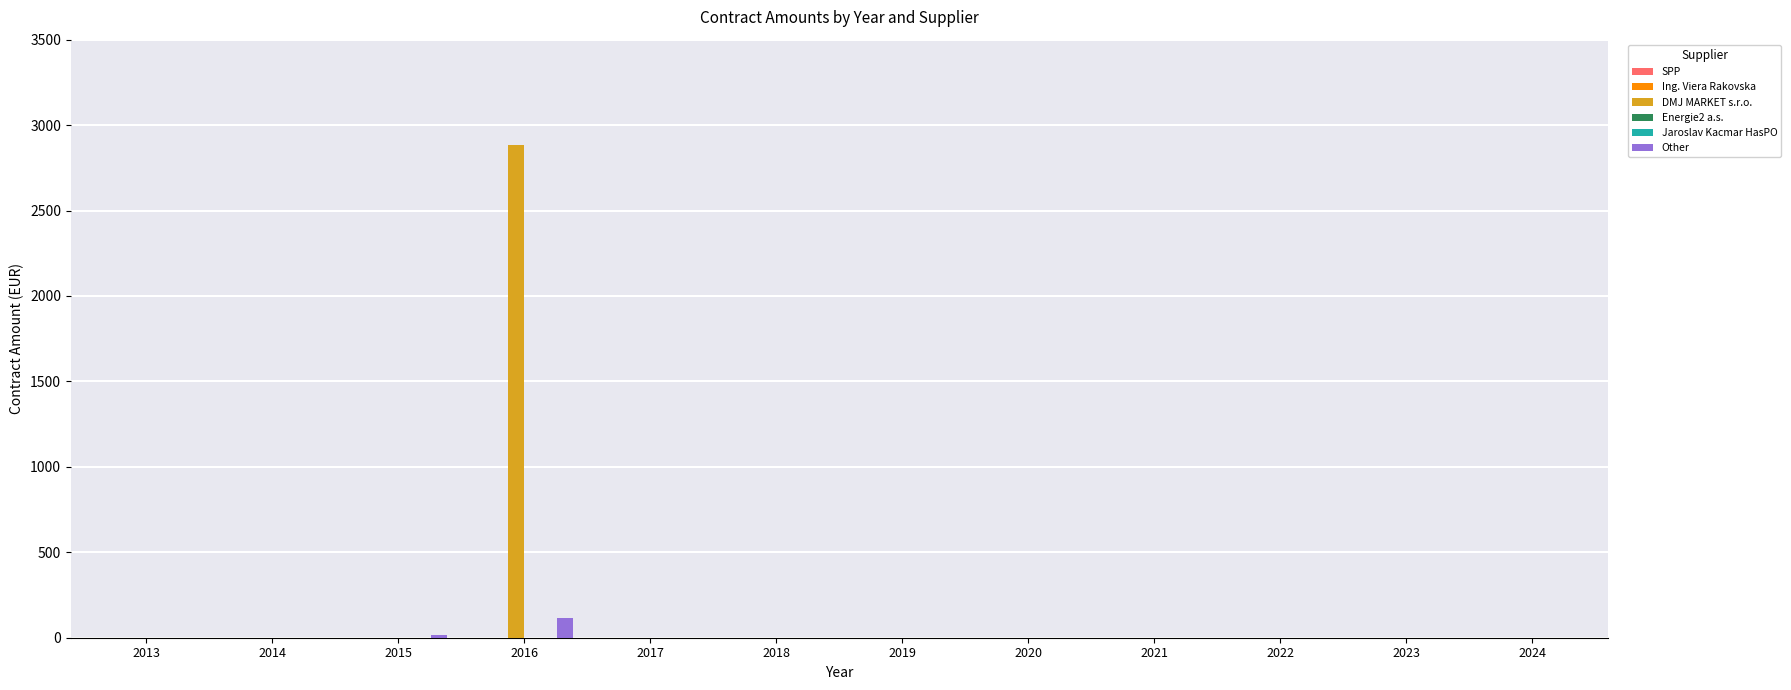

Rank the categories by Jaroslav Kacmar HasPO value from lowest to highest.

2013, 2014, 2015, 2016, 2017, 2018, 2019, 2020, 2021, 2022, 2023, 2024